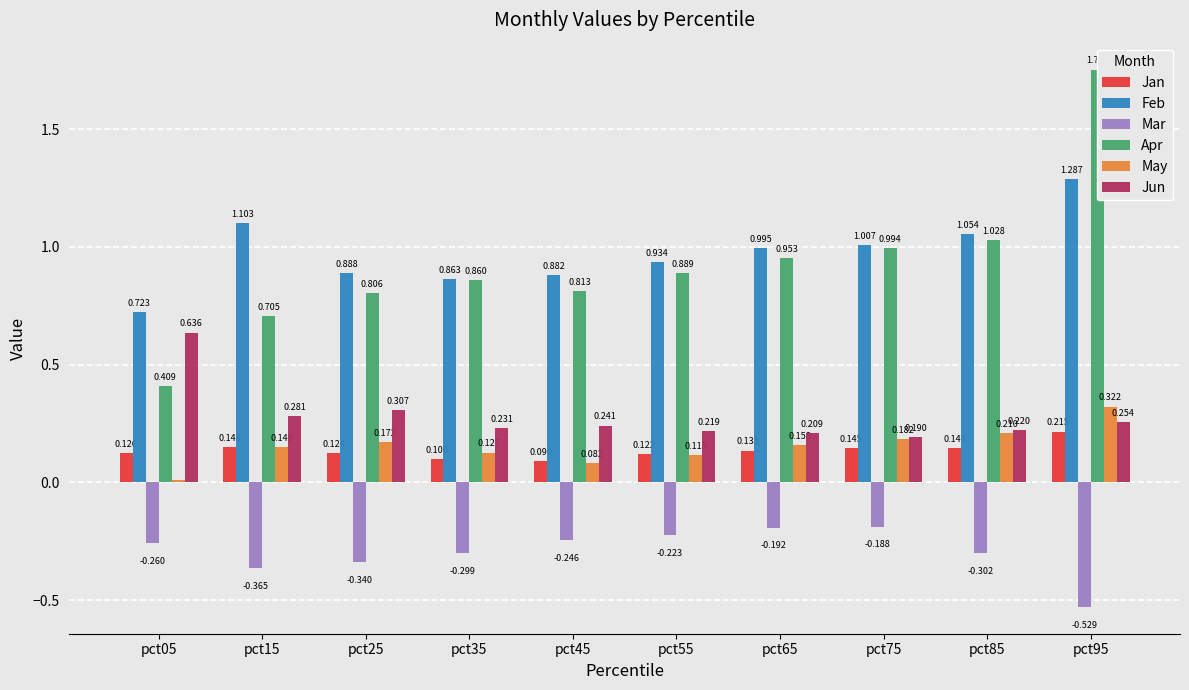

What is the value of the Jun bar at the 1st from the left?

0.6